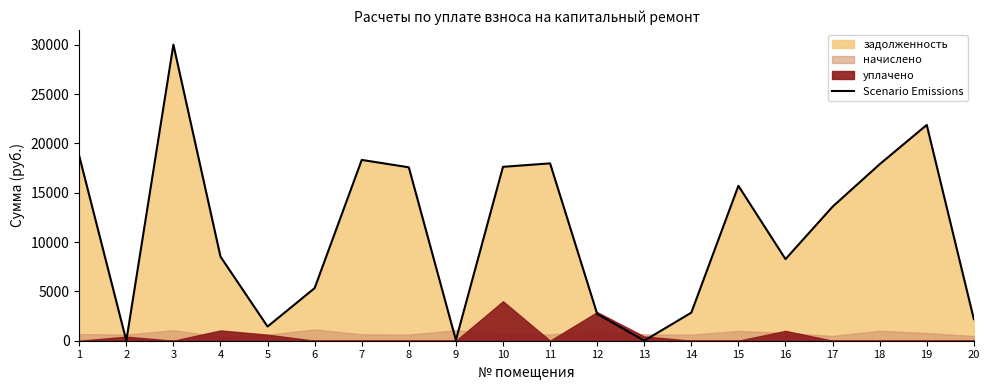

What is the sum of all values?

220664.9